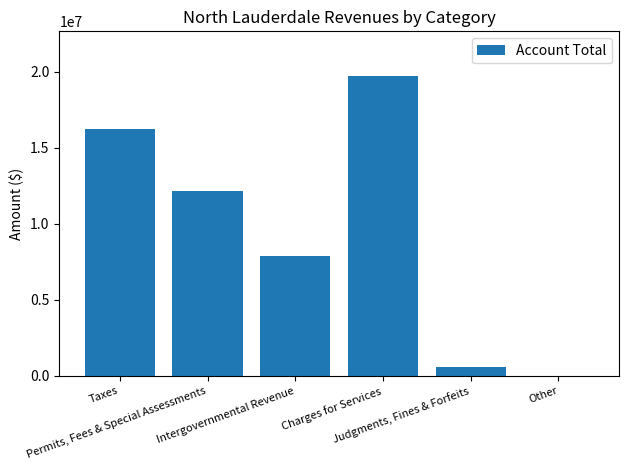

Where is the data nearest to the value 9857792?

Intergovernmental Revenue